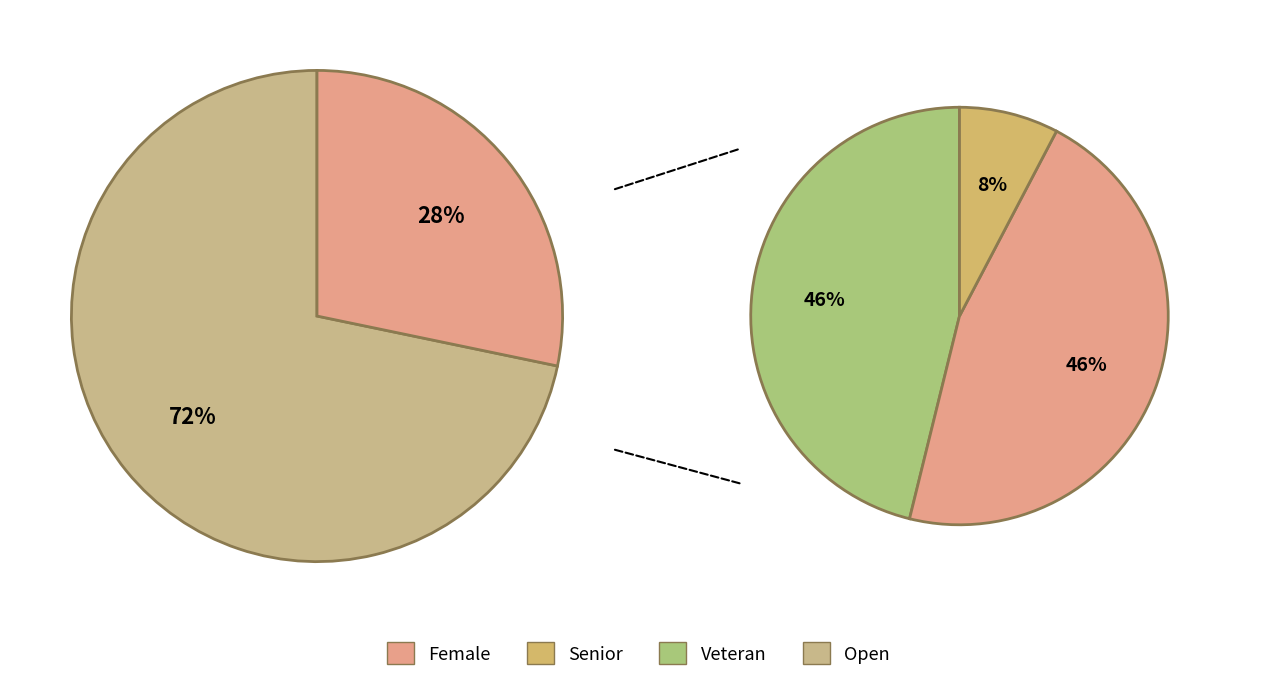

To the nearest percent, what is the difference between the largest and smallest slice percentages?

70%